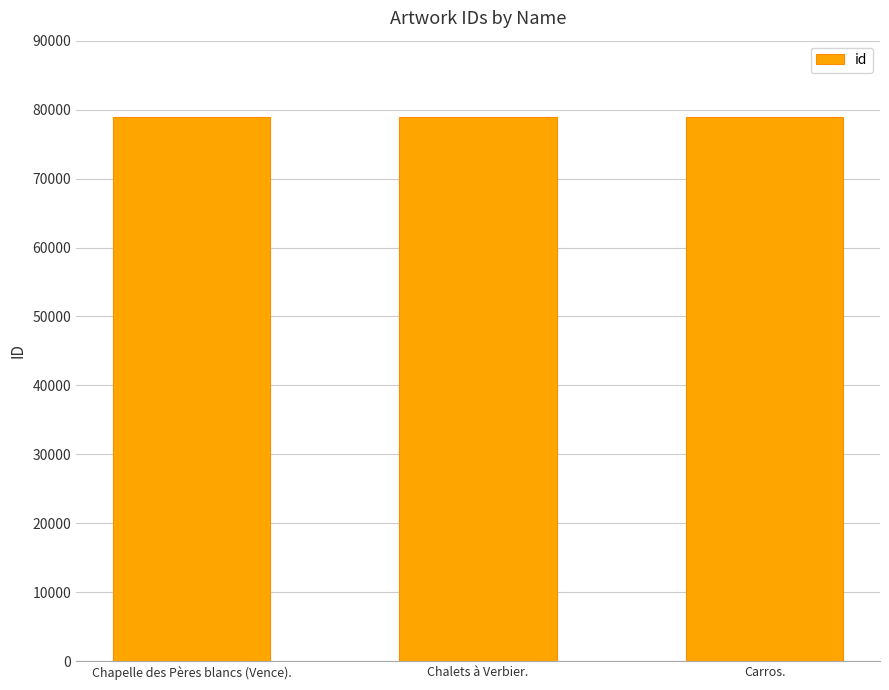

What is the sum of all values?

236723